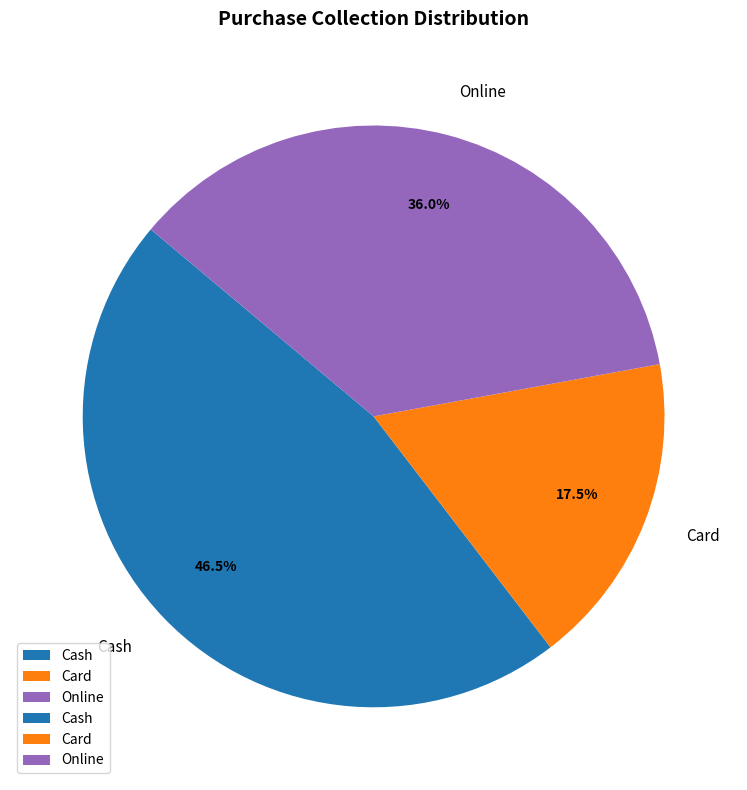

True or false: Cash accounts for 55% of the total.

False